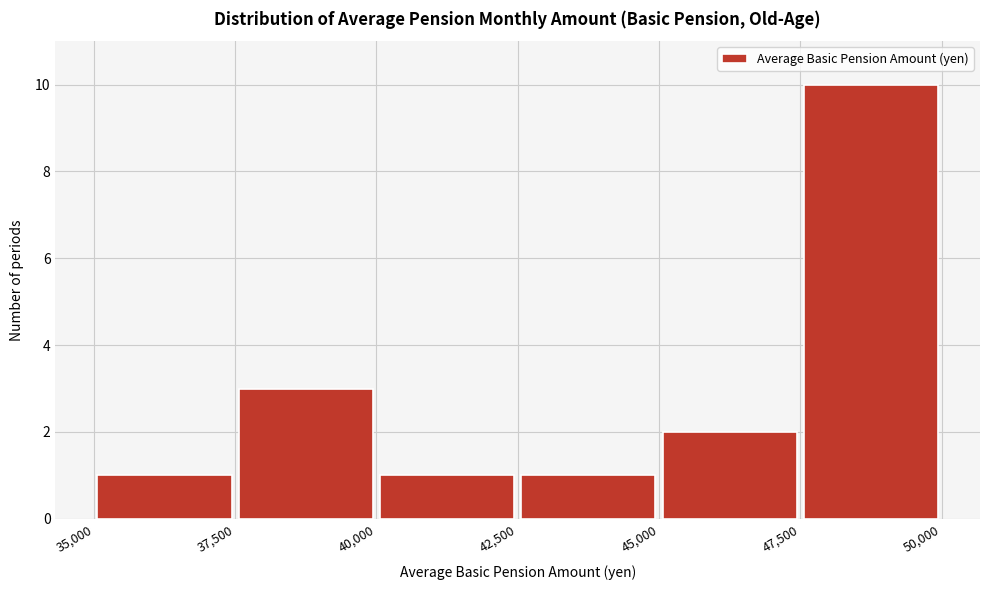

Reading left to right, transcribe this chart: for each bar, give the range it covers on the x-axis and its height. The values are not printed on the chart, so give them approximately, as read against the axis.

35,000 to 37,500: 1
37,500 to 40,000: 3
40,000 to 42,500: 1
42,500 to 45,000: 1
45,000 to 47,500: 2
47,500 to 50,000: 10